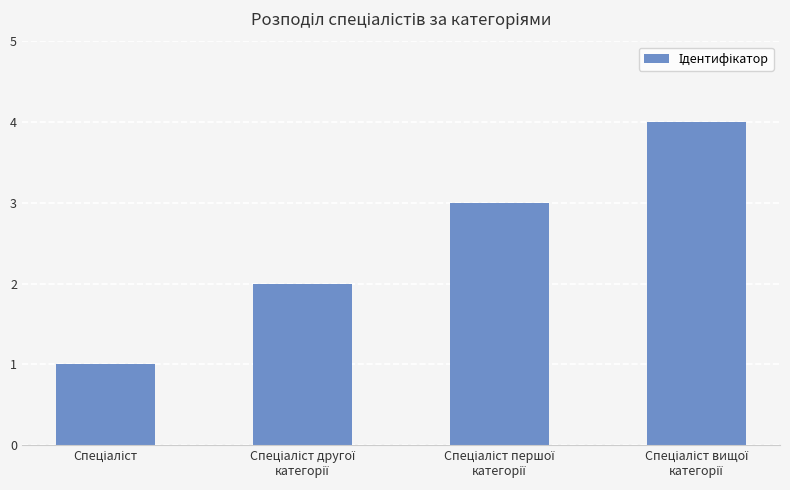

What is the maximum value shown in the chart?

4